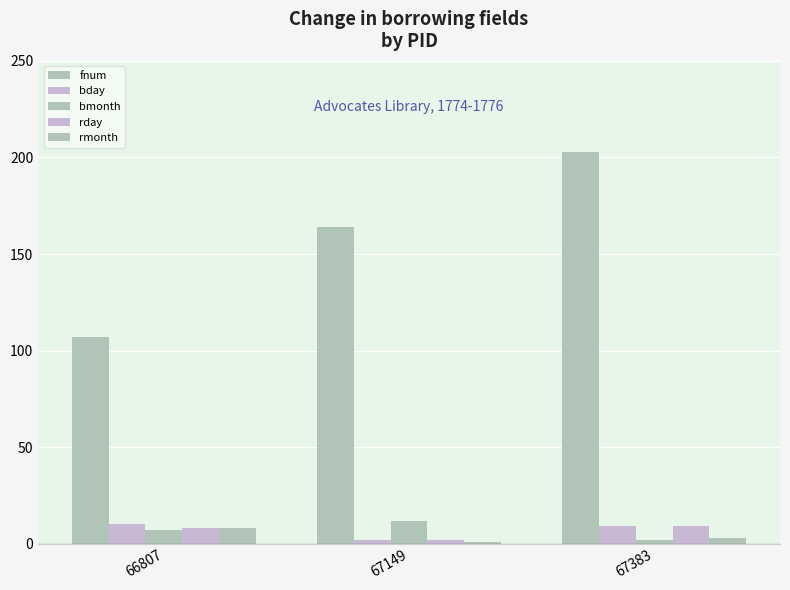

Which series has the widest spread of values?

fnum